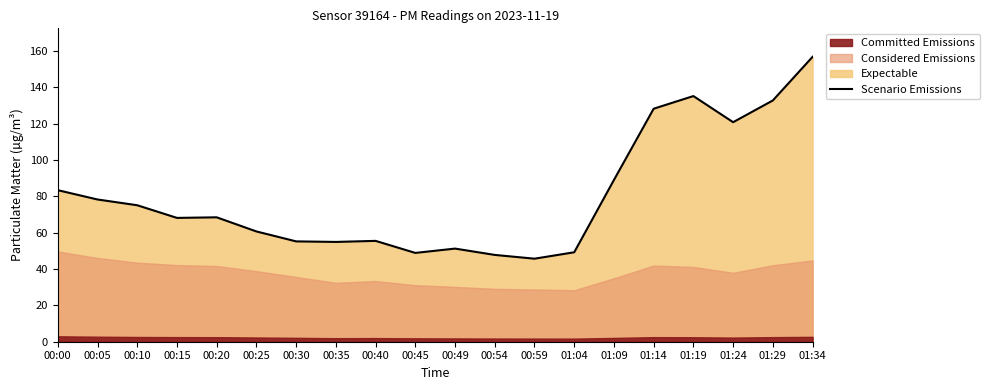

What is the value of the 6th point from the left?

60.7